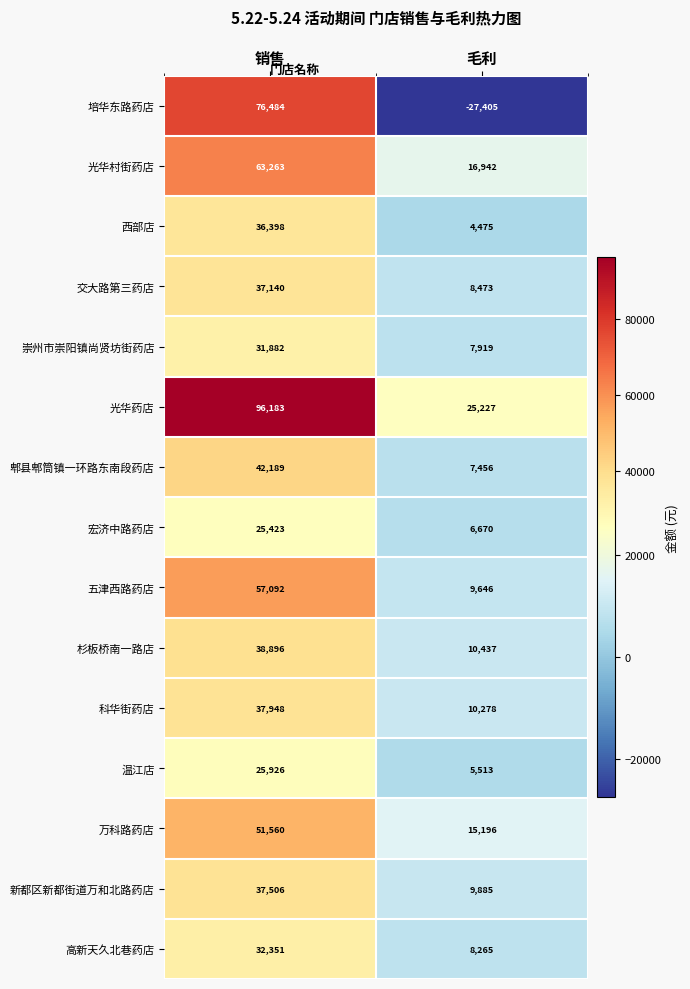

What is the total value across all series at 销售?

690241